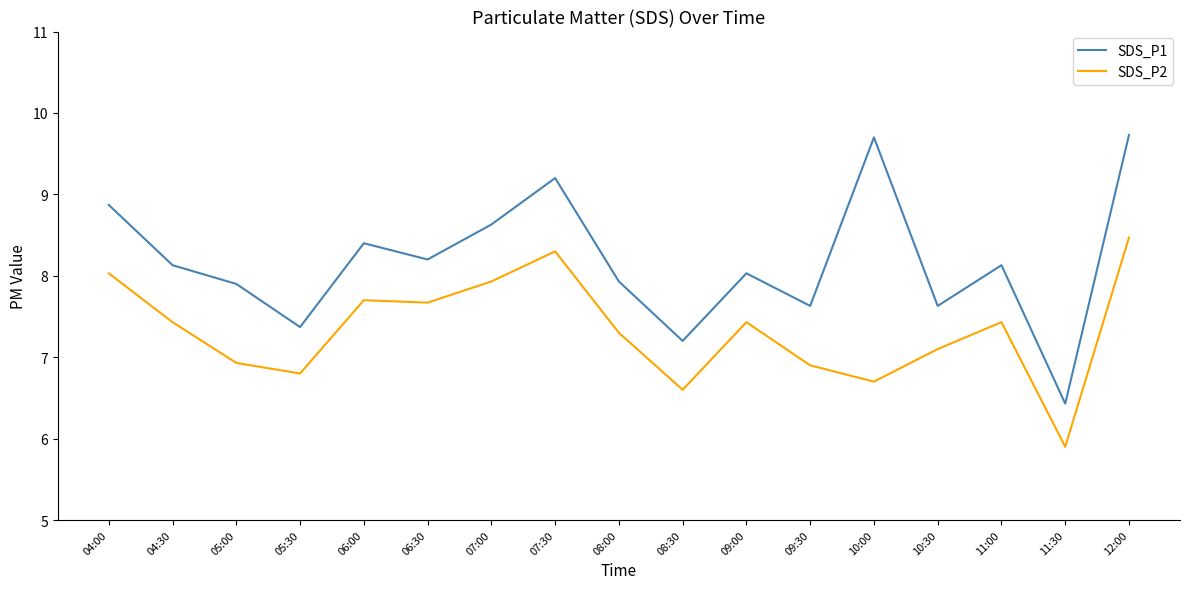

What is the minimum value for SDS_P2?

5.9